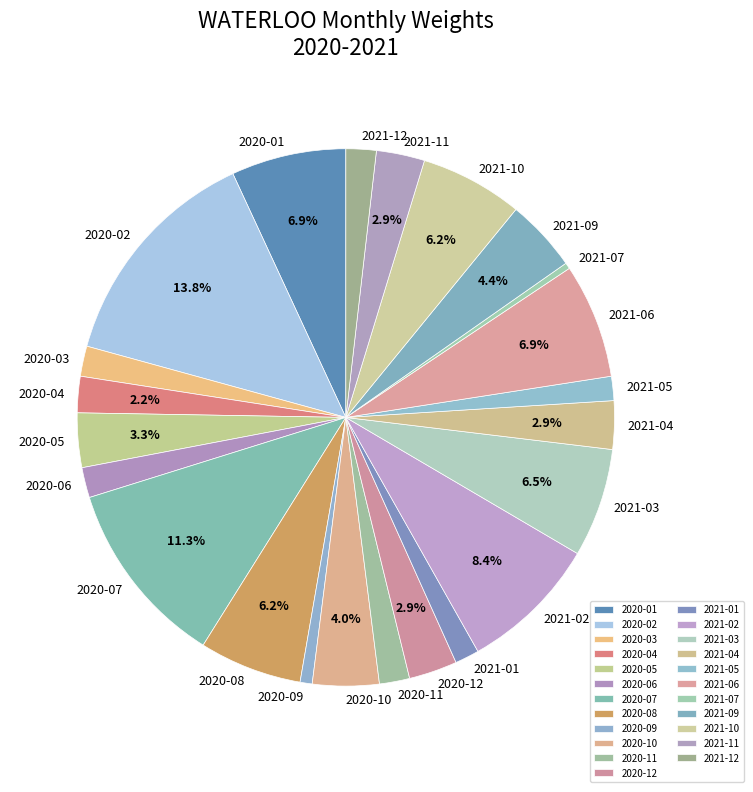

To the nearest percent, what is the difference between the largest and smallest slice percentages?

13%